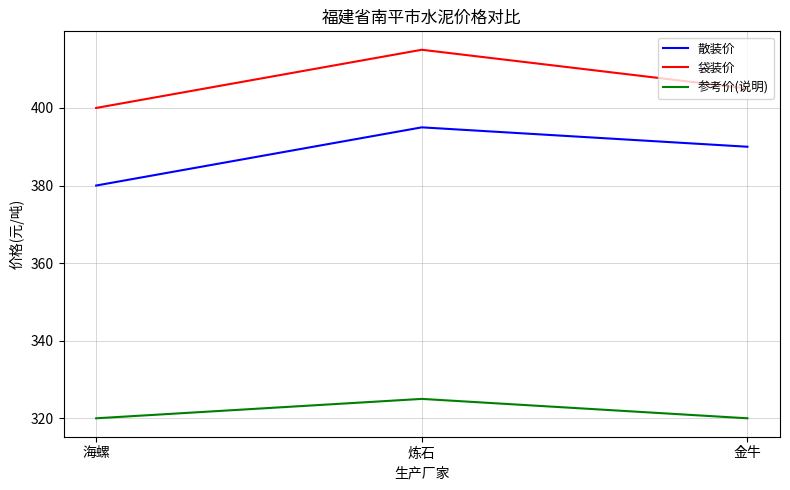

What is the smallest value displayed?

320